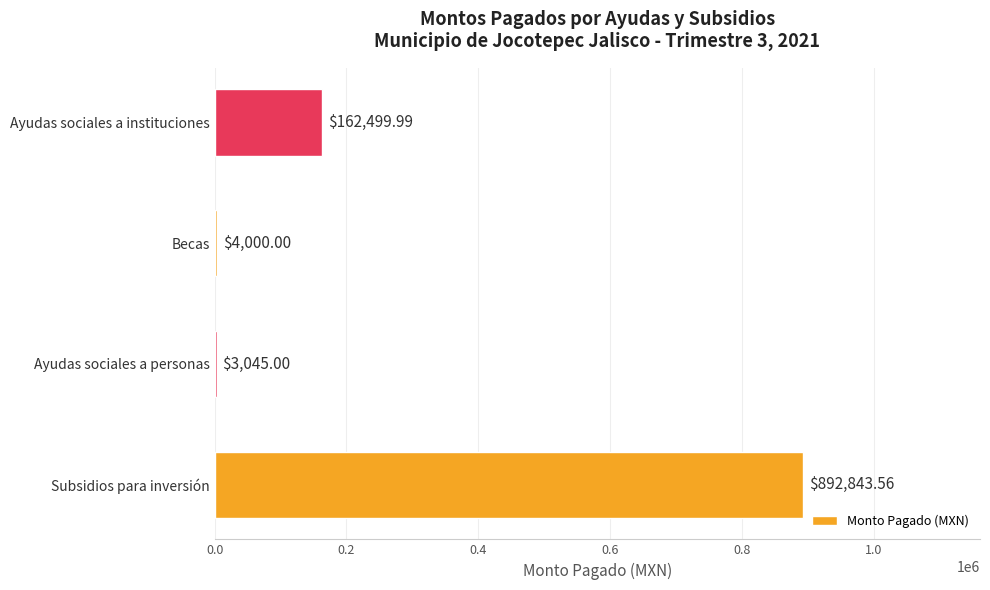

Where is the data nearest to the value 447944?

Ayudas sociales a instituciones